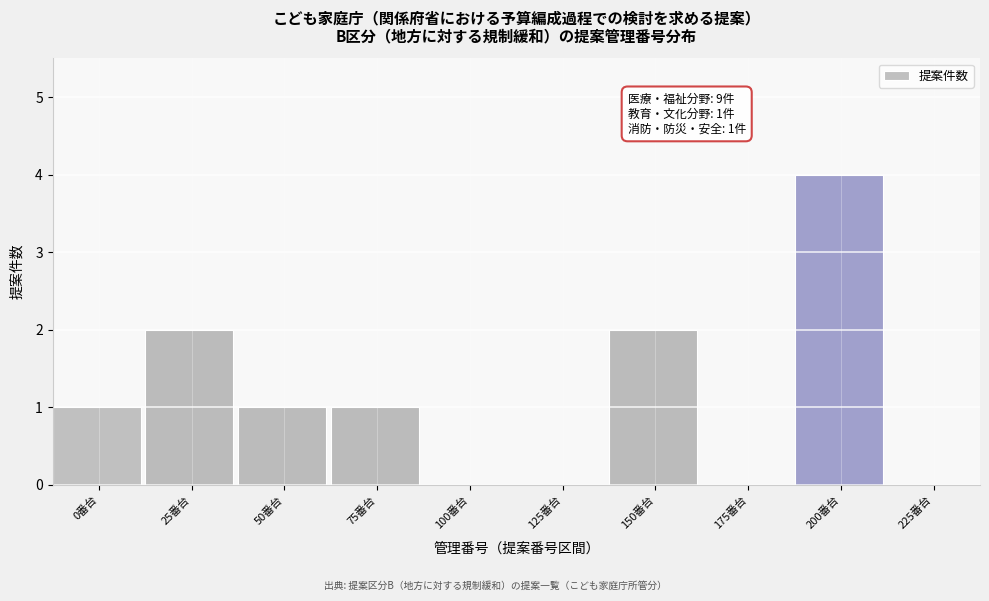

Reading left to right, list all the values displayed in this chart.

0番台=1	25番台=2	50番台=1	75番台=1	100番台=0	125番台=0	150番台=2	175番台=0	200番台=4	225番台=0